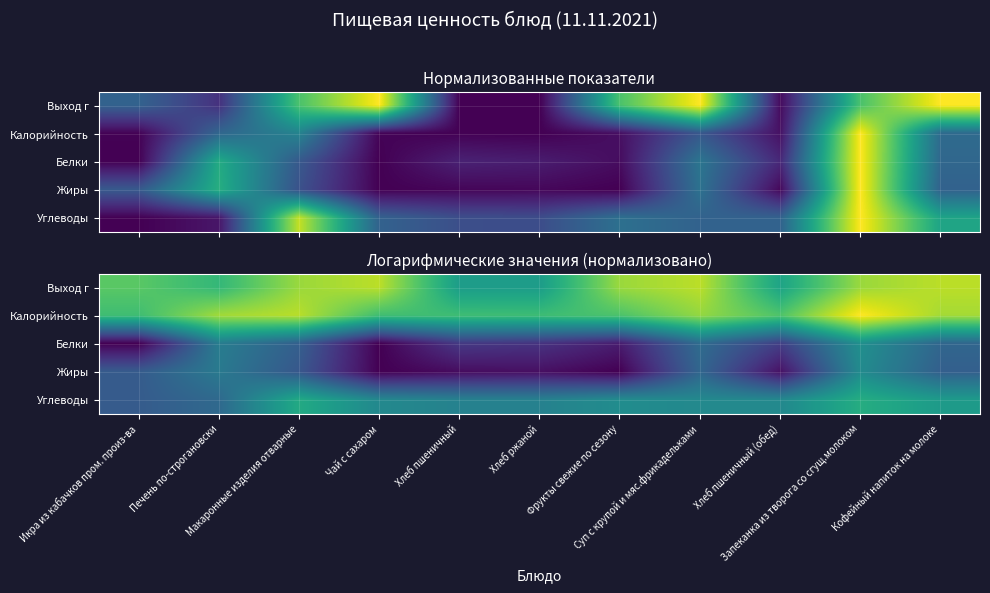

The Углеводы series shows 1.0 at Запеканка из творога со сгущ.молоком. True or false?

False